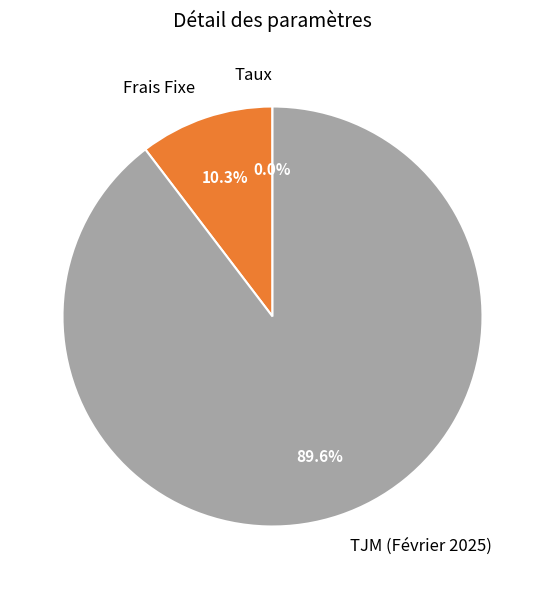

To the nearest percent, what is the difference between the largest and smallest slice percentages?

90%